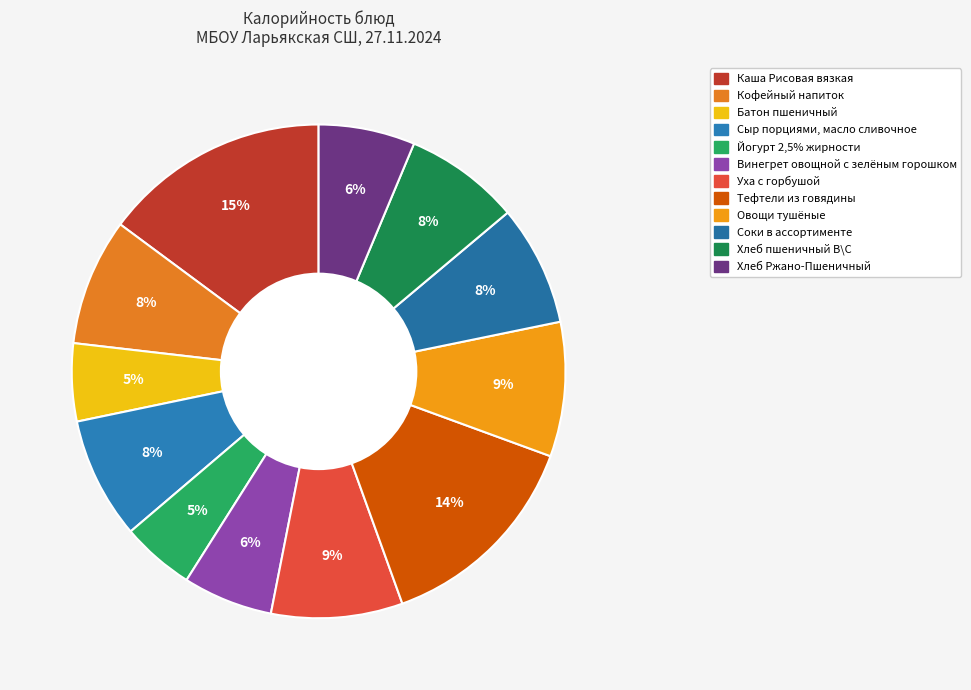

Which category has the smallest portion of the pie?

Йогурт 2,5% жирности